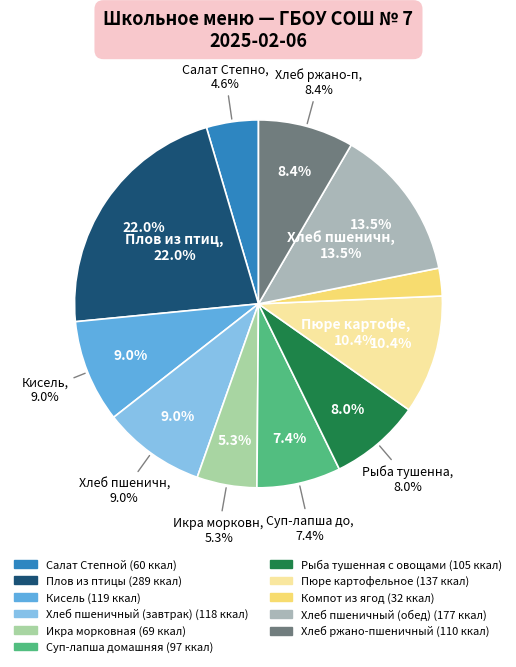

Which category has the smallest portion of the pie?

Компот из ягод